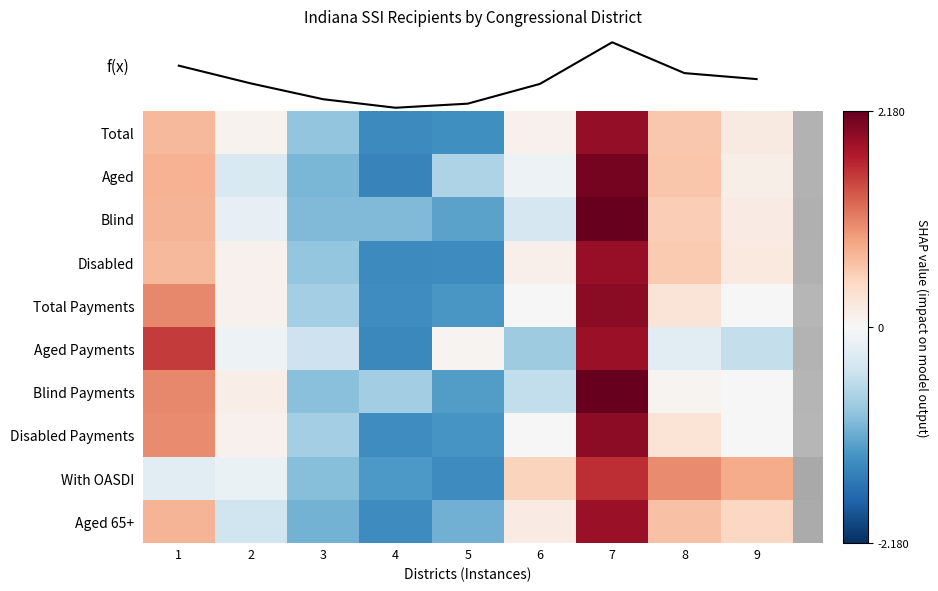

What is the approximate value of With OASDI at 1?

-0.3